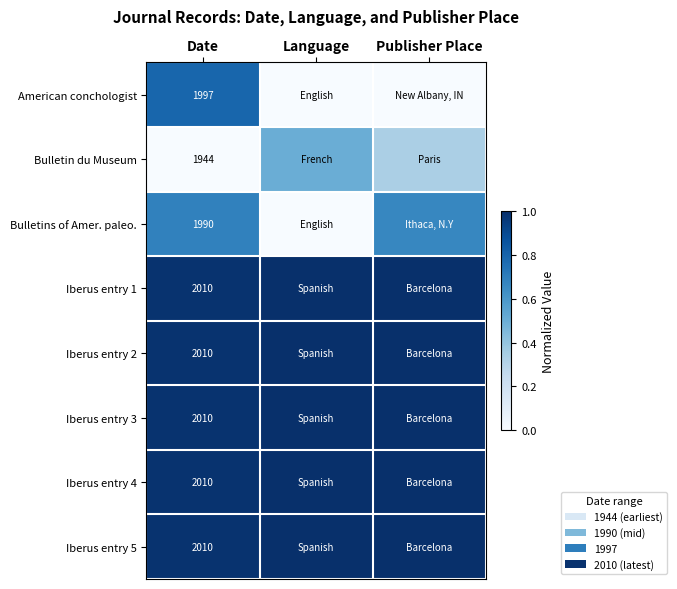

Rank the series by their maximum value, from lowest to highest.

Bulletin du Museum, Bulletins of Amer. paleo., American conchologist, Iberus entry 1, Iberus entry 2, Iberus entry 3, Iberus entry 4, Iberus entry 5